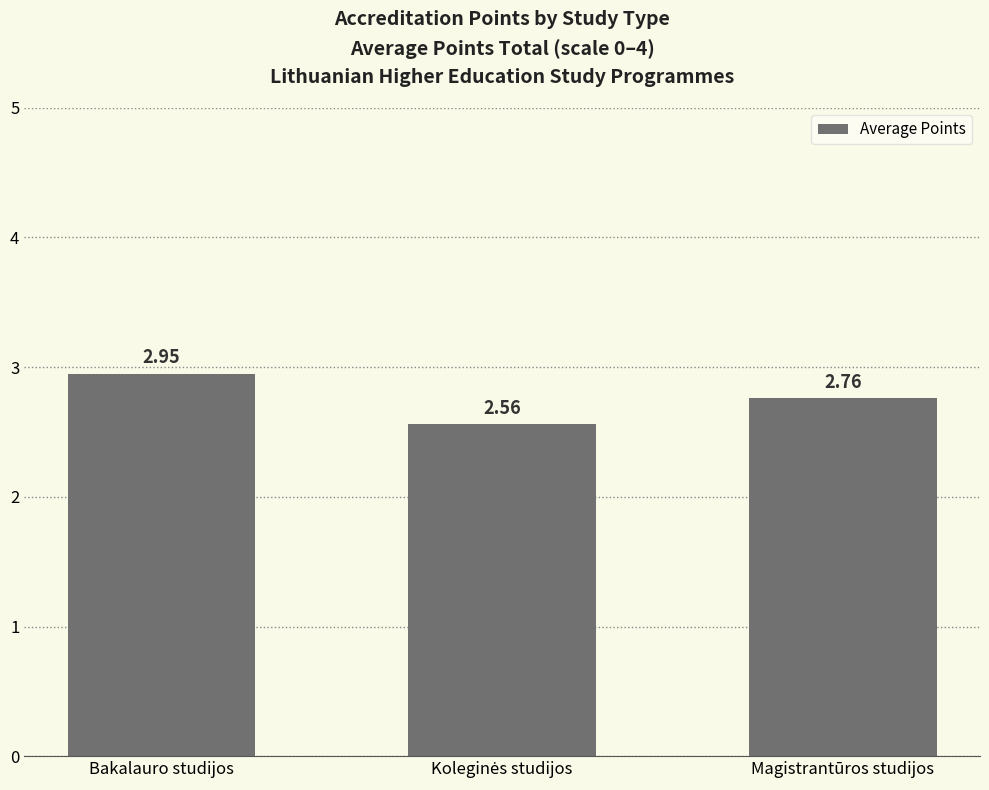

What is the label of the 1st bar from the left?

Bakalauro studijos